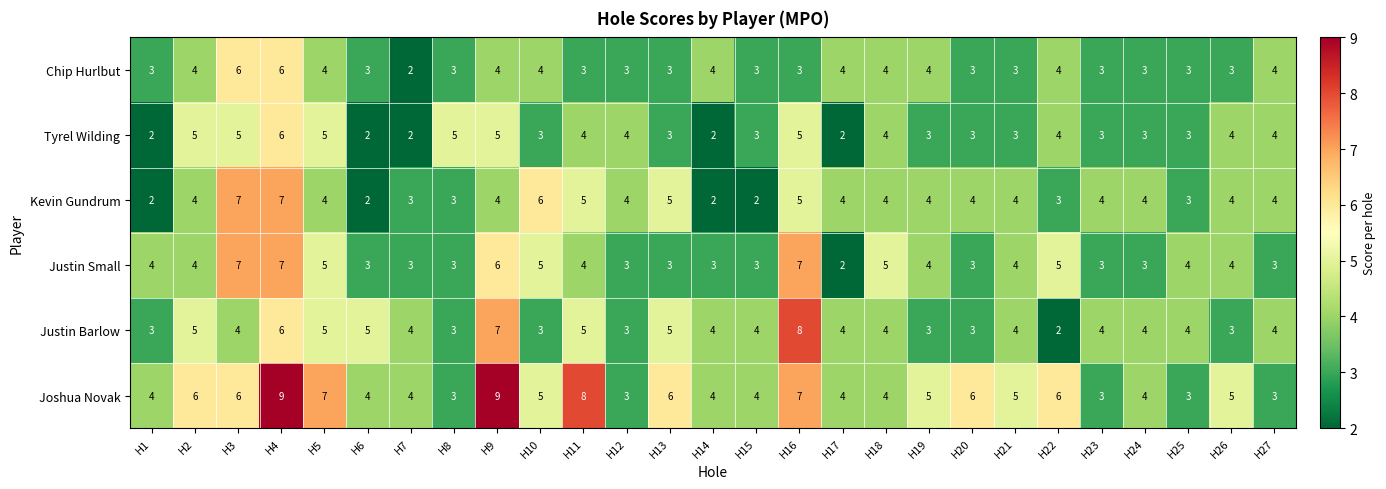

Which series has the largest total across all categories?

Joshua Novak